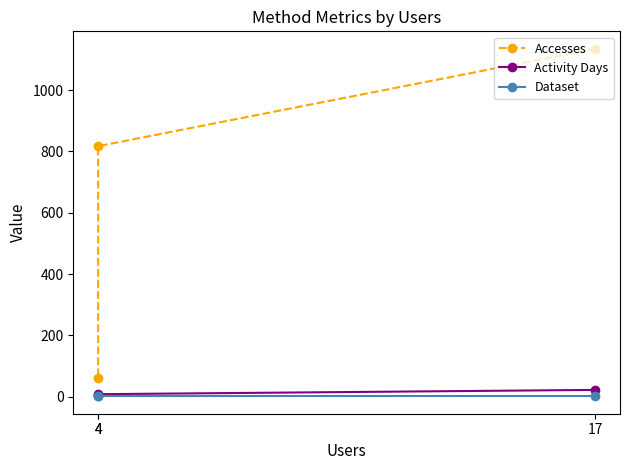

Which label corresponds to the smallest value in the chart?

17